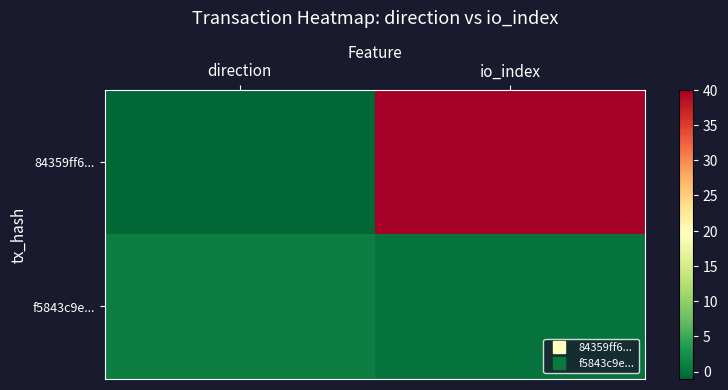

Between io_index and direction, which is larger?

io_index